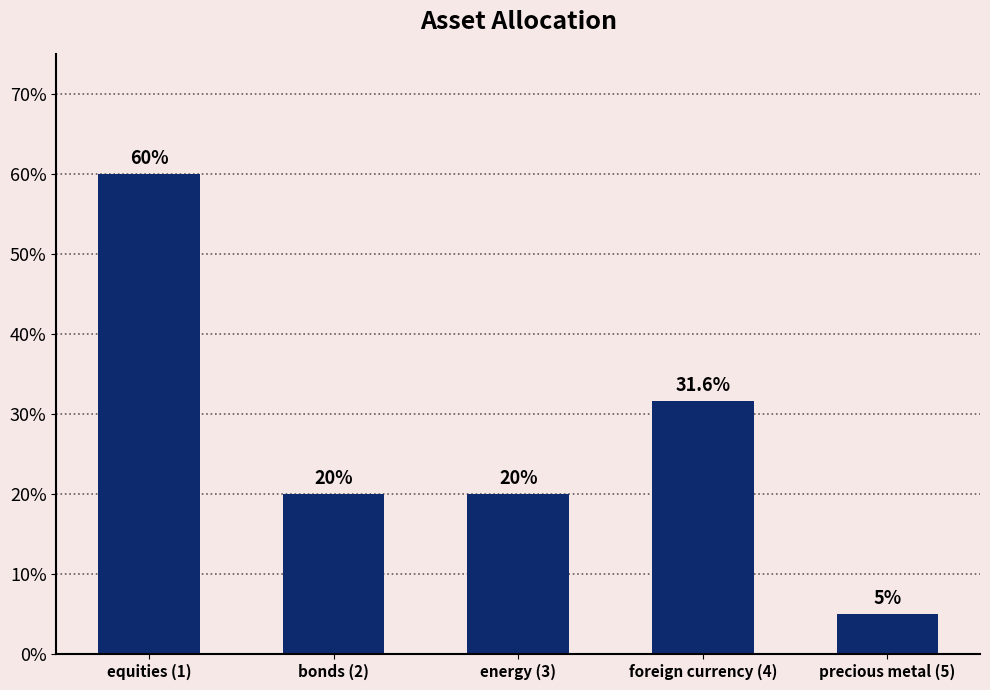

List the labels in order of value, smallest first.

precious metal (5), bonds (2), energy (3), foreign currency (4), equities (1)